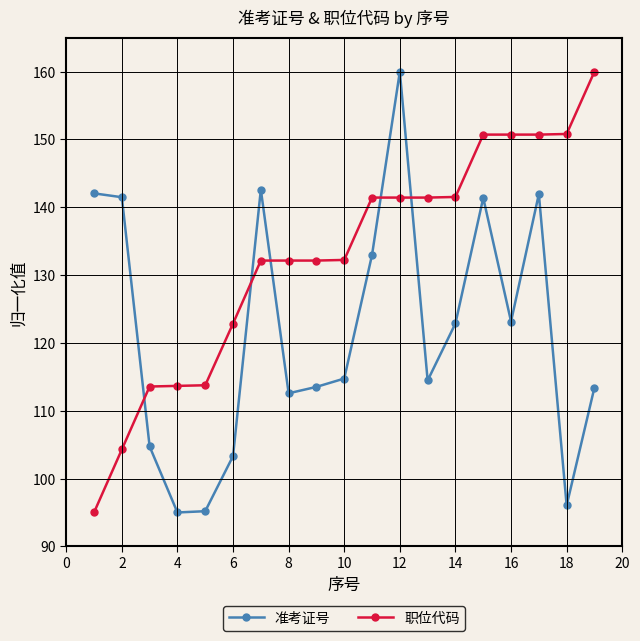

Is this an area chart (filled region under the line)?

No